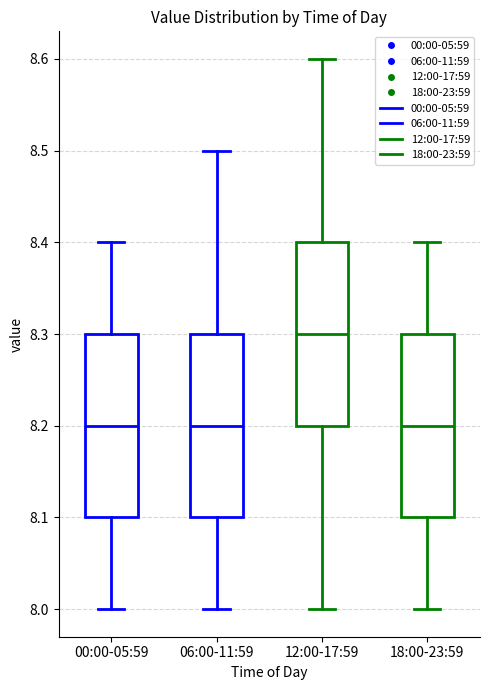

Where is the upper edge of the box for 06:00-11:59 on the y-axis? The values are not printed on the chart, so give them approximately, as read against the axis.

8.3